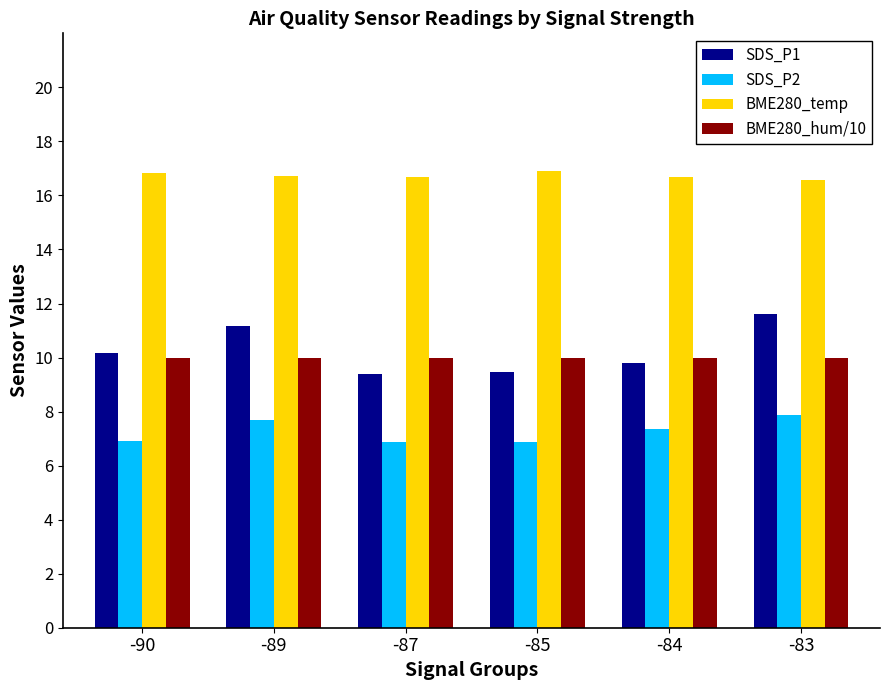

The value of SDS_P2 at -87 is 9.8. True or false?

False